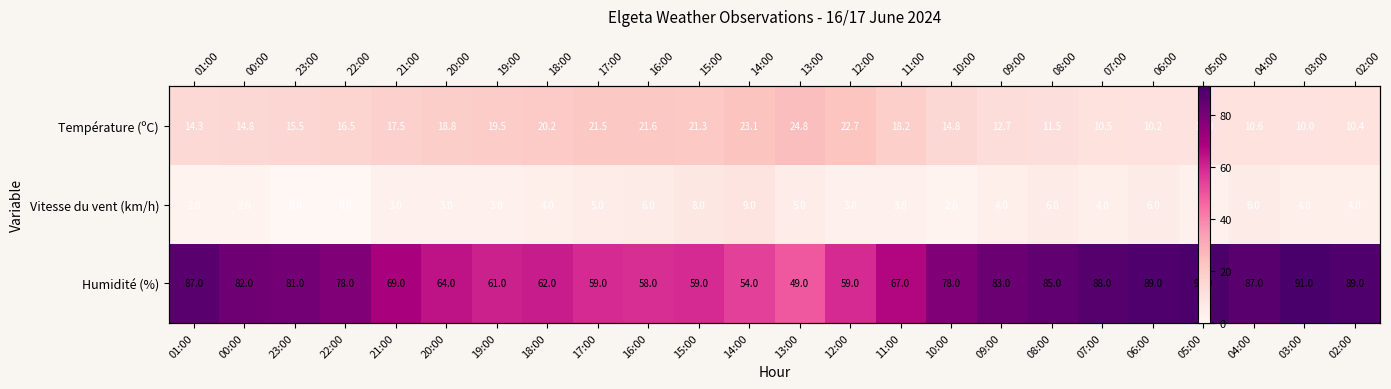

How many values in the Humidité (%) series are below 78?

11